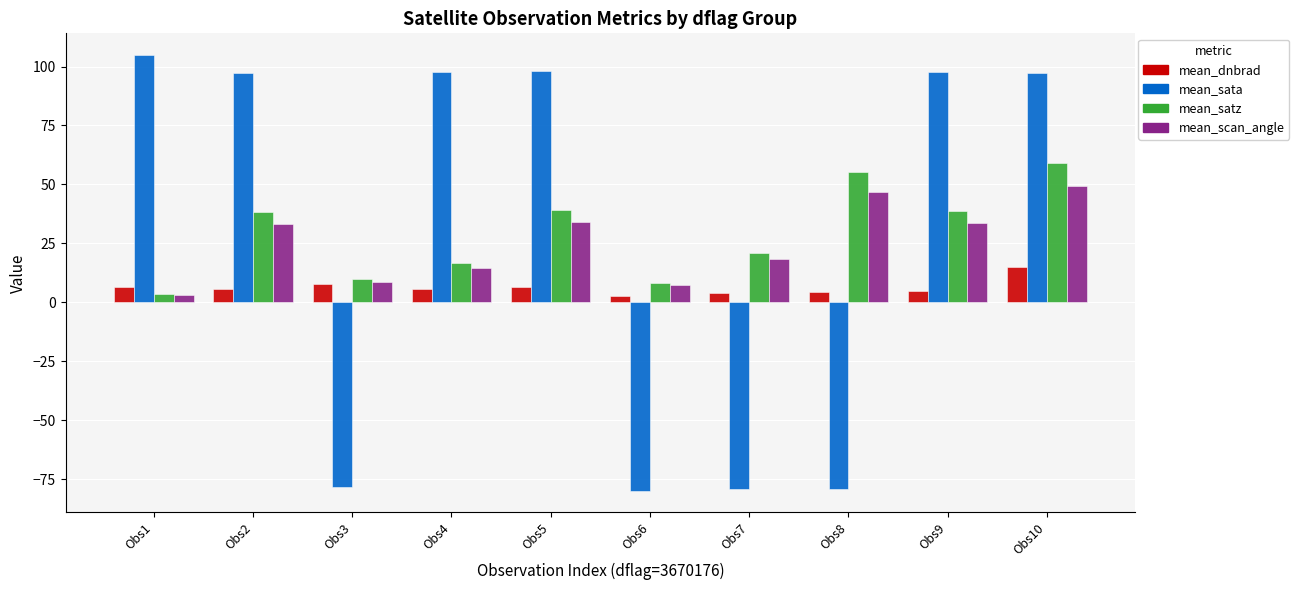

Between Obs1 and Obs7, which series saw the biggest shift?

mean_sata